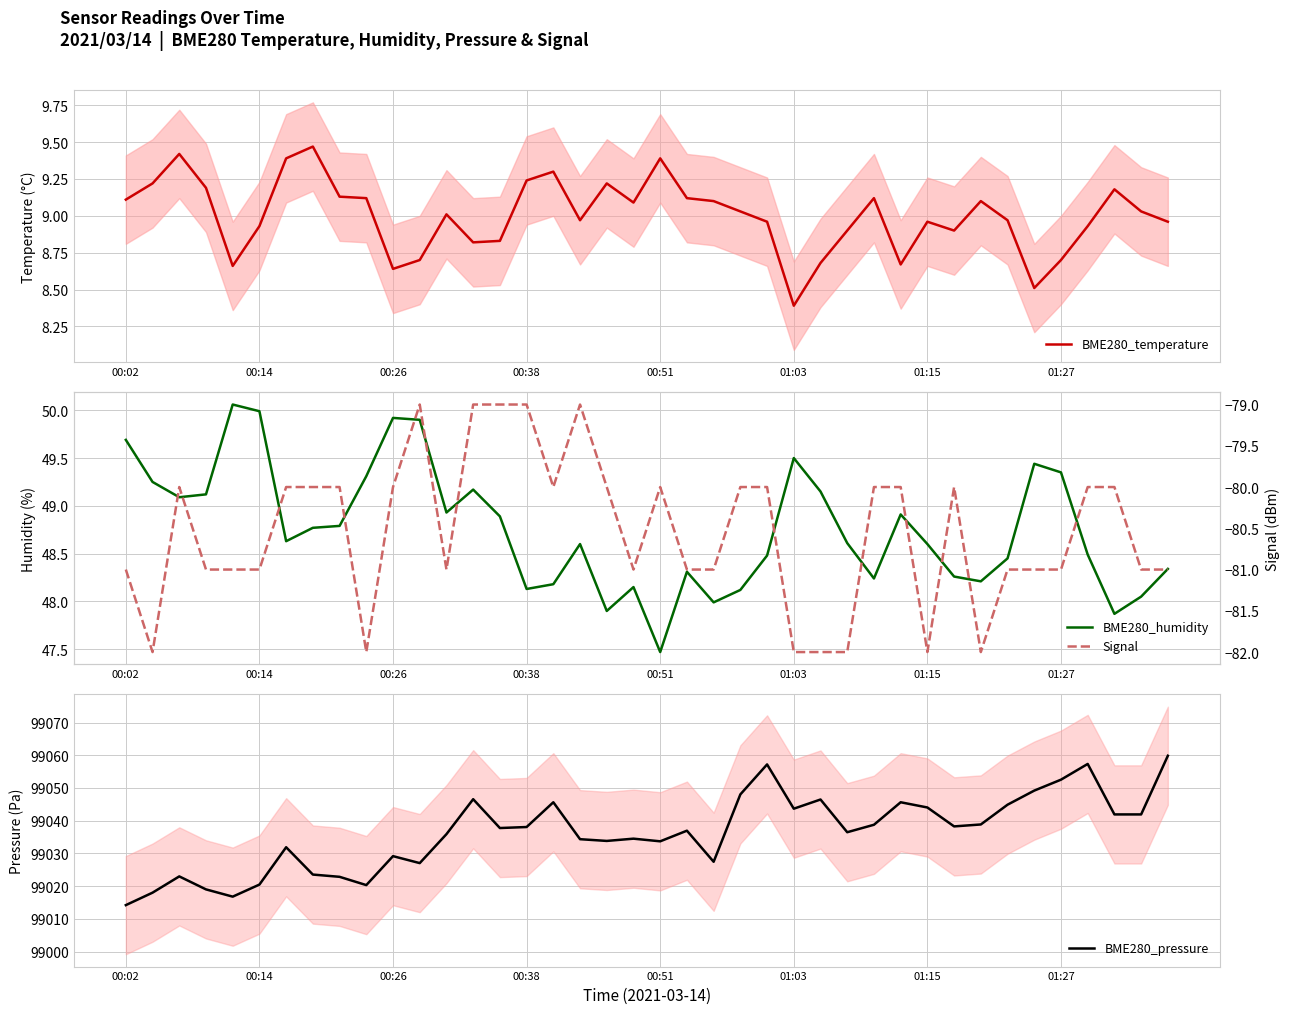

At how many categories does at least one series exceed 87096?

40